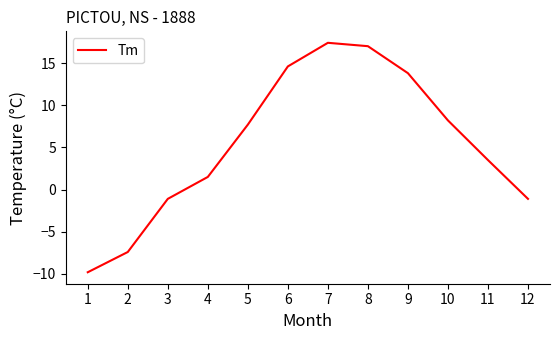

What is the difference between the maximum and minimum values?

27.2